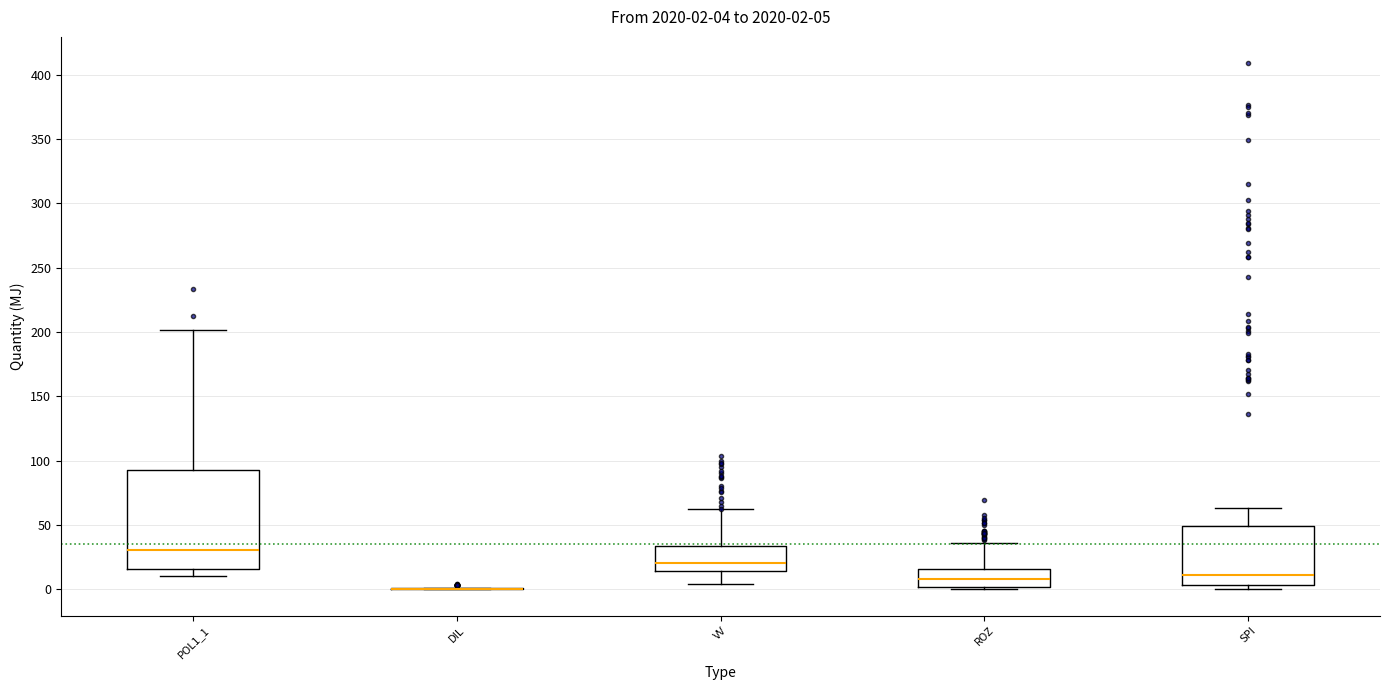

Comparing the boxes themselves (not the whiskers), which one is the tallest?

POL1_1